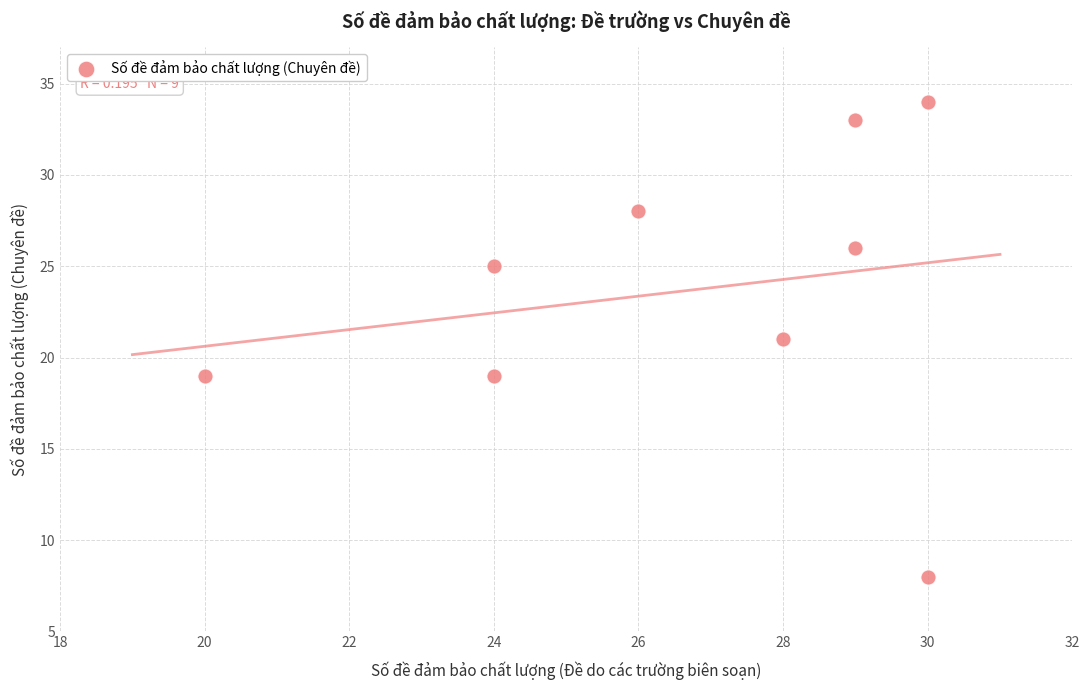

What is the range of Y values (max minus min)?

26